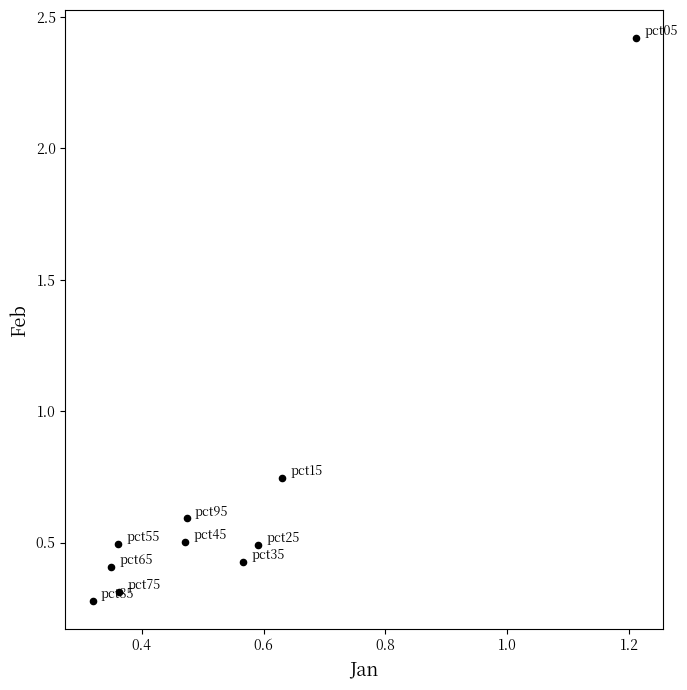

What is the range of Y values (max minus min)?

2.1